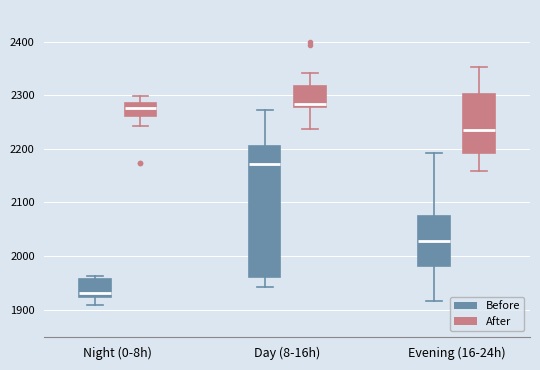

Reading left to right, read every box against the y-axis: the position of its median line, the range the box covers, and the ends of its whiskers. The values are not printed on the chart, so give them approximately, as read against the axis.

Night (0-8h) (Before): median 1930, box 1920 to 1960, whiskers 1910 to 1960 (just above the box's upper edge)
Night (0-8h) (After): median 2280, box 2260 to 2290, whiskers 2240 to 2300
Day (8-16h) (Before): median 2170, box 1960 to 2210, whiskers 1940 to 2270
Day (8-16h) (After): median 2280 (just above the box's lower edge), box 2280 to 2320, whiskers 2240 to 2340
Evening (16-24h) (Before): median 2030, box 1980 to 2080, whiskers 1920 to 2190
Evening (16-24h) (After): median 2230, box 2190 to 2300, whiskers 2160 to 2350